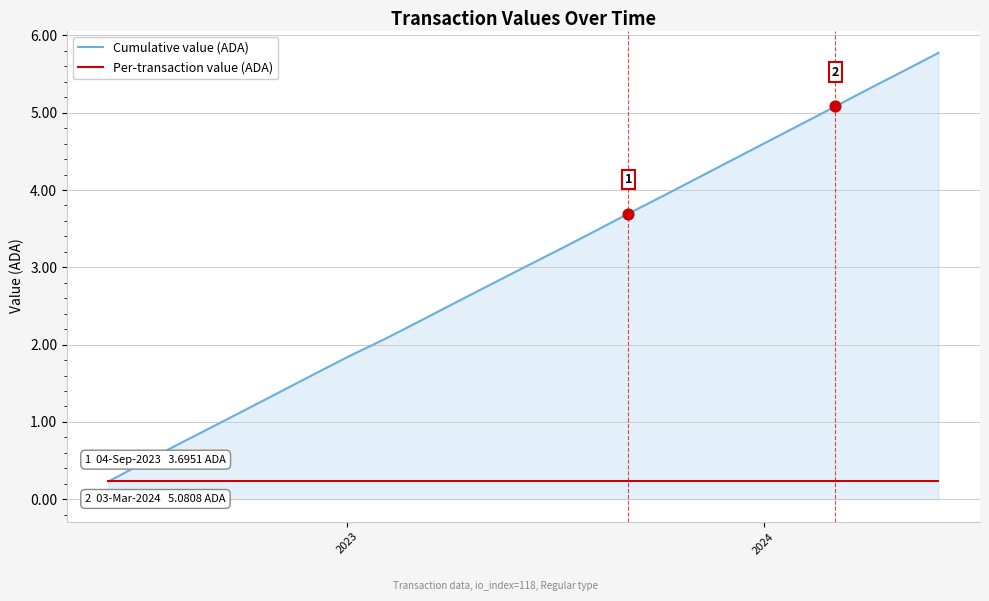

Which series has the largest range (max minus min)?

Cumulative value (ADA)